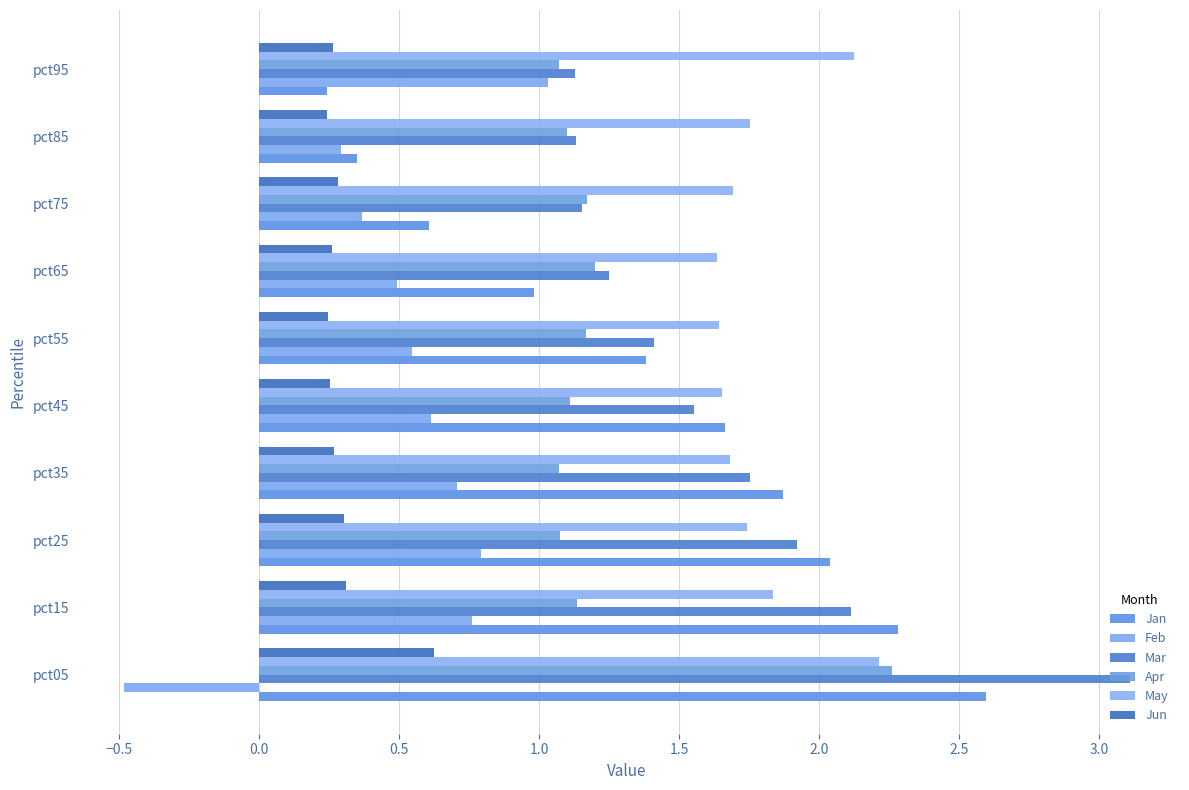

How many categories are shown in the chart?

10